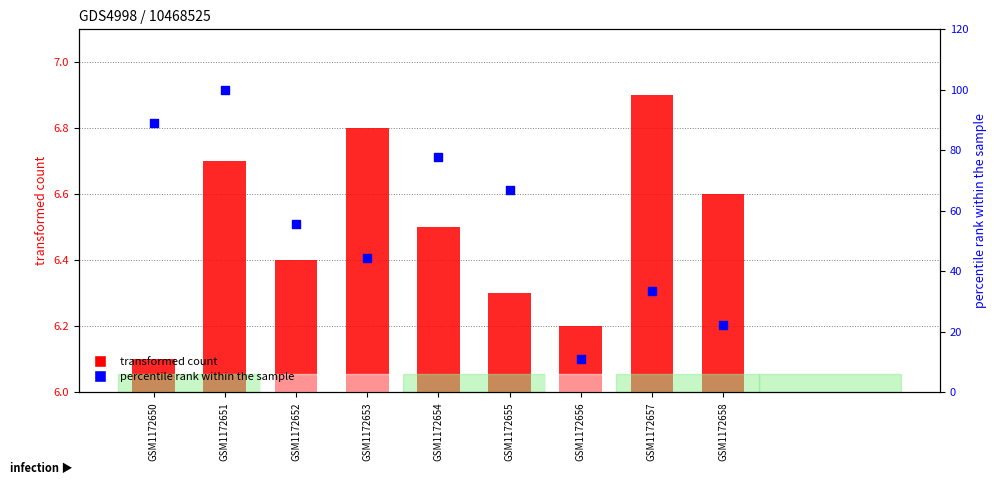

Which series has the largest total across all categories?

col_2 (percentile rank)